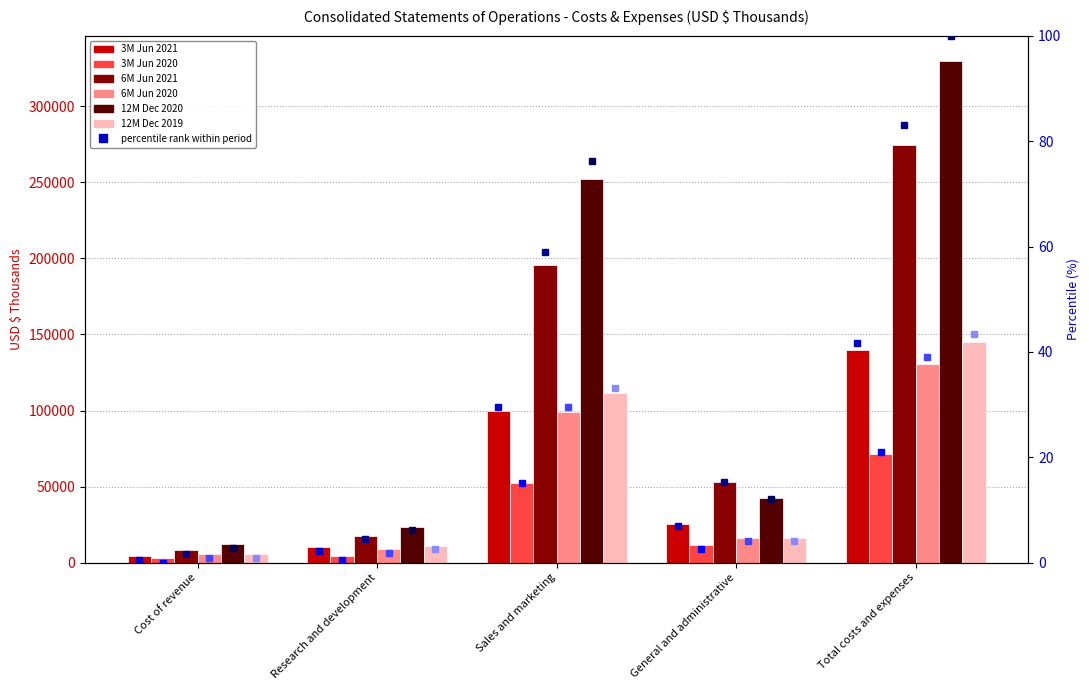

Which category has the lowest value in the 6M Jun 2020 series?

Cost of revenue